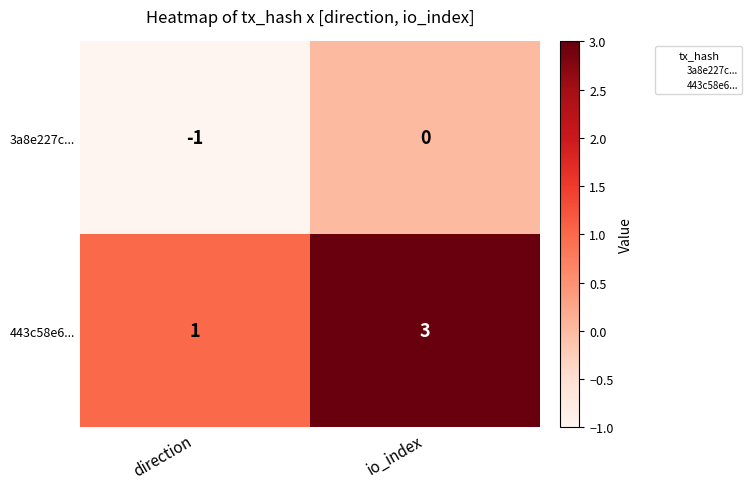

Reading left to right, list all the values displayed in this chart.

3a8e227c...: -1	0
443c58e6...: 1	3